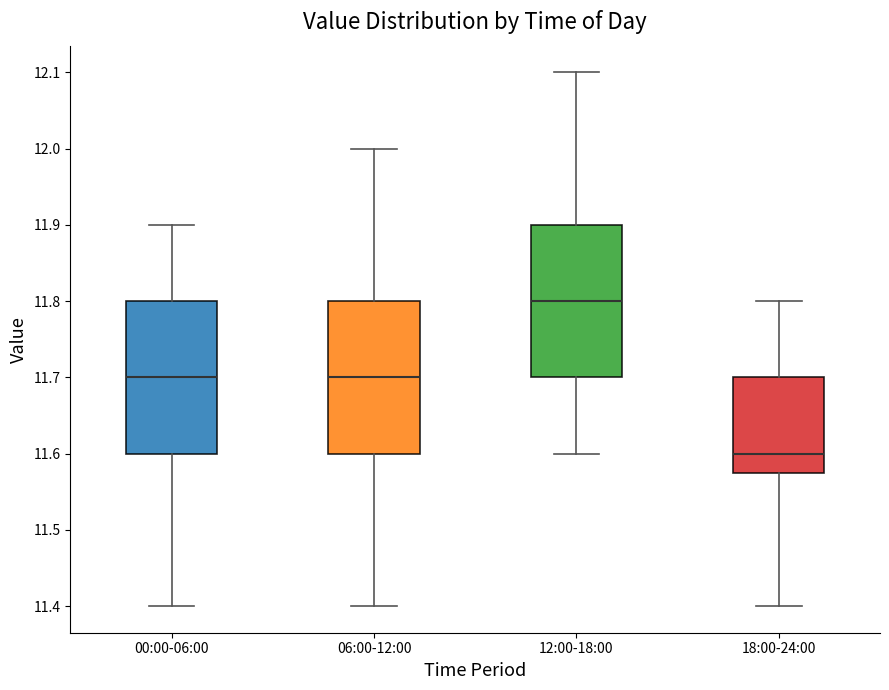

Where does the median line of the box for 12:00-18:00 sit on the y-axis? The values are not printed on the chart, so give them approximately, as read against the axis.

11.80